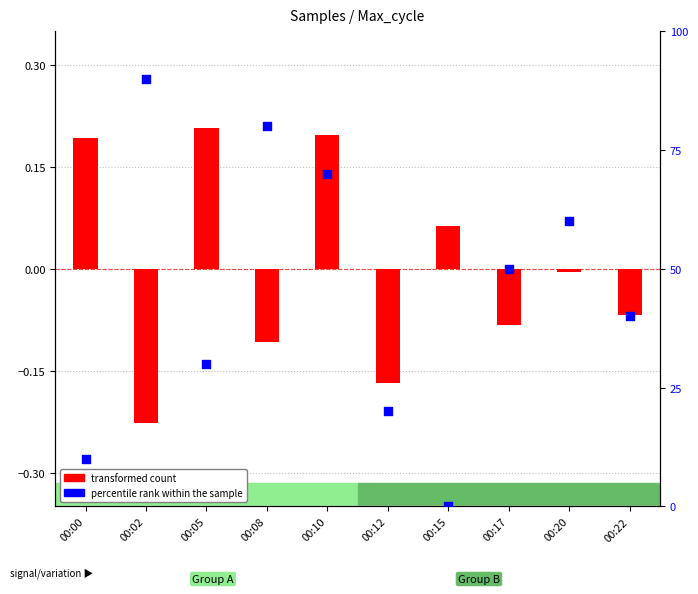

At which category is the sum across all series the highest?

00:02